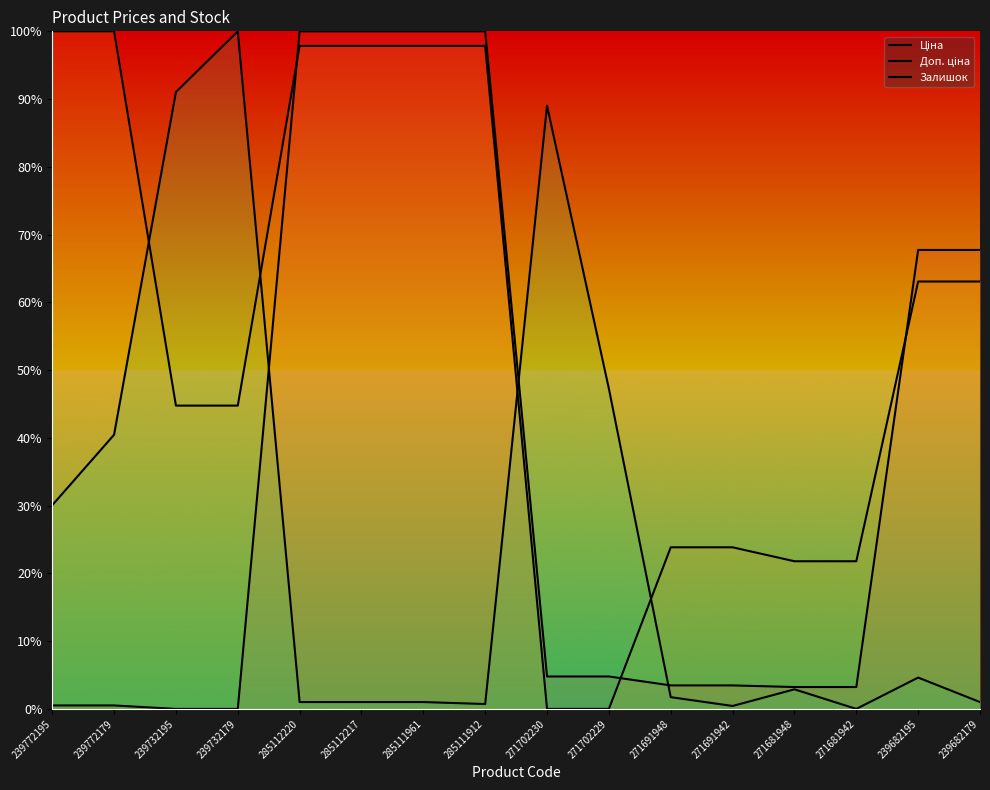

True or false: Залишок has more than 1 interior local peaks.

True